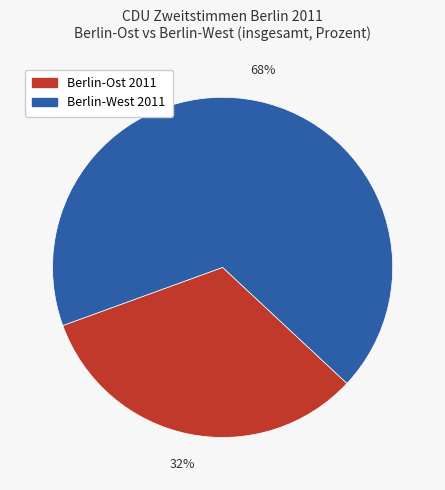

Is there a majority slice in this chart?

Yes